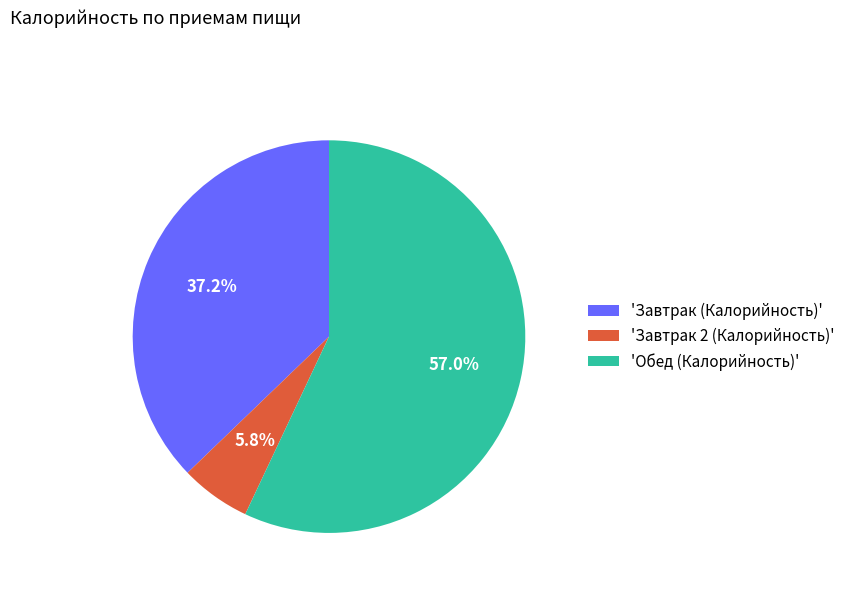

What is the ratio of the value at 'Завтрак (Калорийность)' to the value at 'Завтрак 2 (Калорийность)'?

6.4